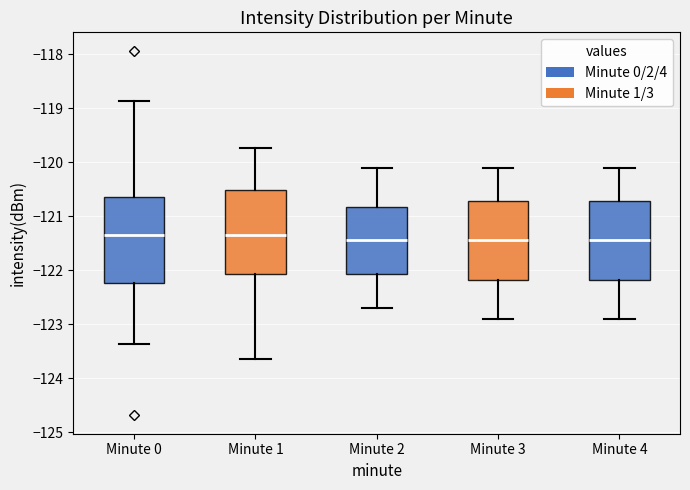

Reading left to right, read every box against the y-axis: the position of its median line, the range the box covers, and the ends of its whiskers. The values are not printed on the chart, so give them approximately, as read against the axis.

Minute 0: median -121.4, box -122.2 to -120.6, whiskers -123.4 to -118.9
Minute 1: median -121.3, box -122.1 to -120.5, whiskers -123.6 to -119.7
Minute 2: median -121.4, box -122.1 to -120.8, whiskers -122.7 to -120.1
Minute 3: median -121.4, box -122.2 to -120.7, whiskers -122.9 to -120.1
Minute 4: median -121.4, box -122.2 to -120.7, whiskers -122.9 to -120.1